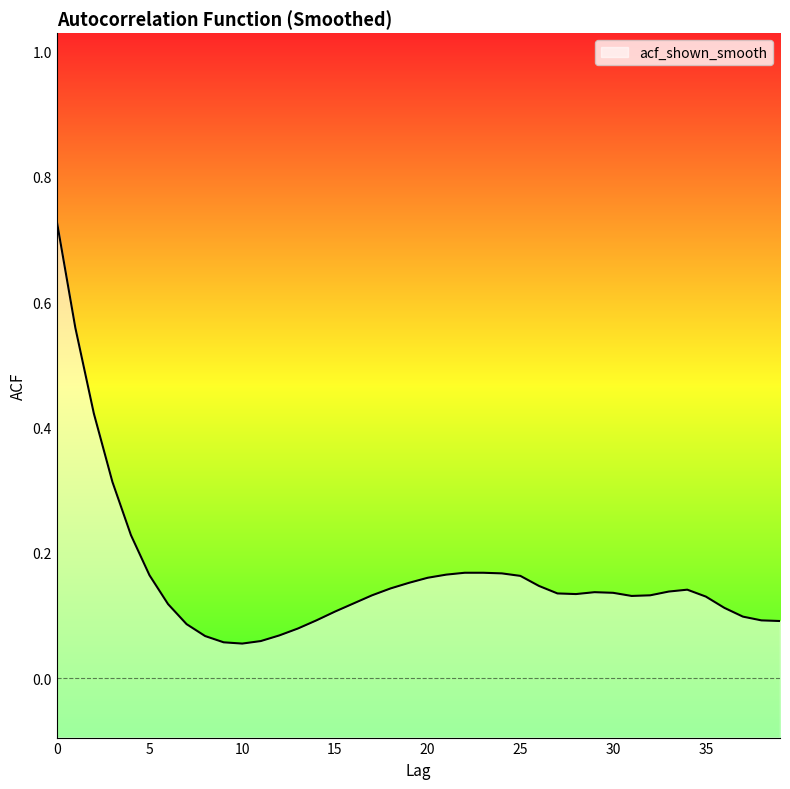

Reading left to right, what are all the values shown in this chart?

0.7	0.6	0.4	0.3	0.2	0.2	0.1	0.1	0.1	0.1	0.1	0.1	0.1	0.1	0.1	0.1	0.1	0.1	0.1	0.2	0.2	0.2	0.2	0.2	0.2	0.2	0.1	0.1	0.1	0.1	0.1	0.1	0.1	0.1	0.1	0.1	0.1	0.1	0.1	0.1